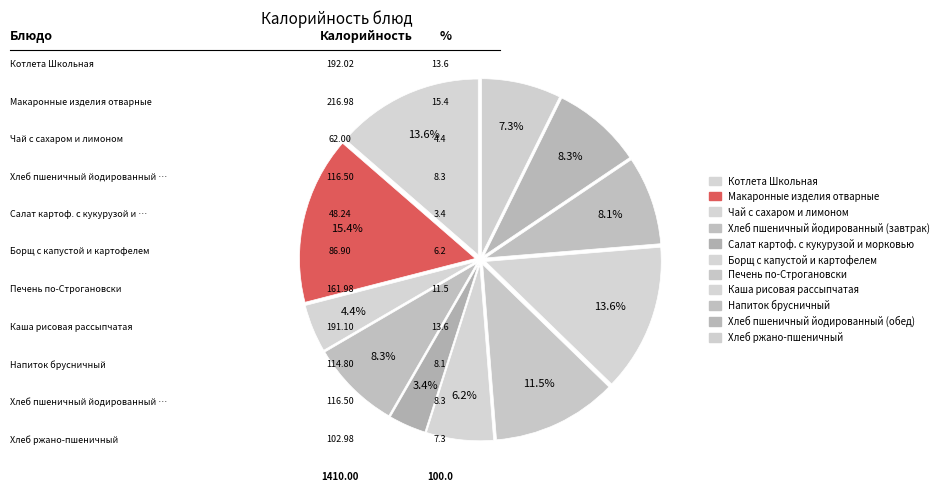

What is the change in value from Макаронные изделия отварные to Хлеб ржано-пшеничный?

-114.0